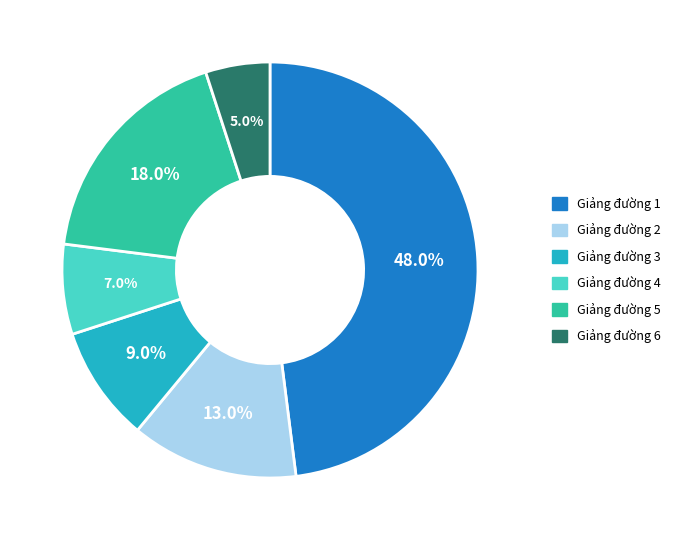

To the nearest percent, what portion does Giảng đường 5 represent?

18%